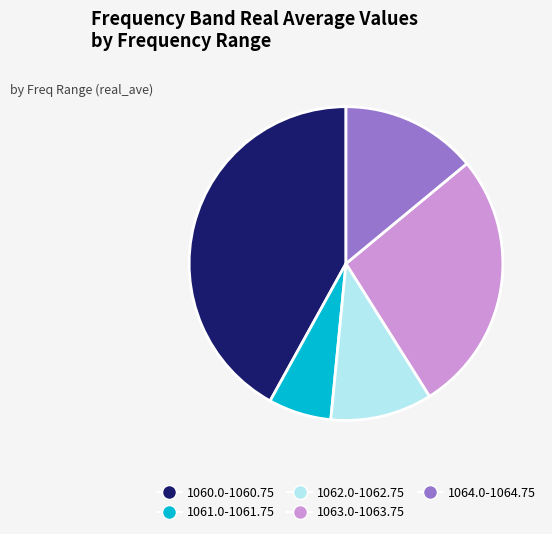

Does any single category account for the majority?

No